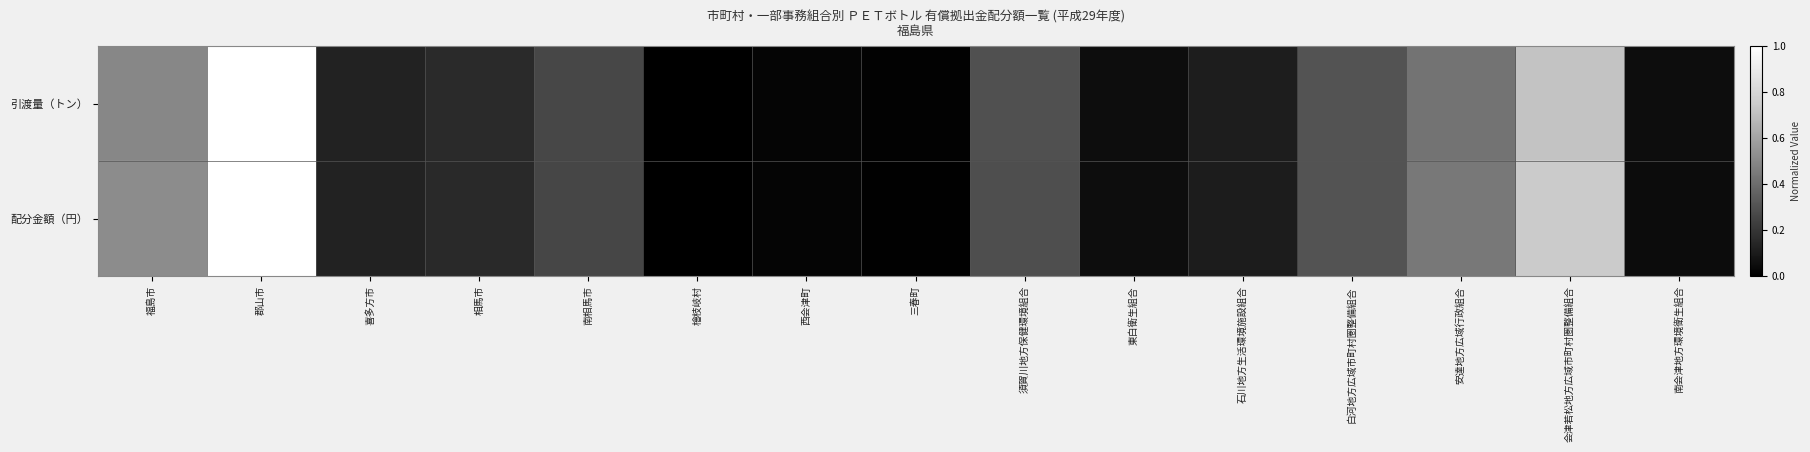

Reading left to right, extract all data points from this chart.

引渡量（トン）: 福島市=0.5	郡山市=1.0	喜多方市=0.1	相馬市=0.2	南相馬市=0.3	檜枝岐村=0.0	西会津町=0.0	三春町=0.0	須賀川地方保健環境組合=0.3	東白衛生組合=0.1	石川地方生活環境施設組合=0.1	白河地方広域市町村圏整備組合=0.3	安達地方広域行政組合=0.4	会津若松地方広域市町村圏整備組合=0.7	南会津地方環境衛生組合=0.1
配分金額（円）: 福島市=0.5	郡山市=1.0	喜多方市=0.1	相馬市=0.2	南相馬市=0.3	檜枝岐村=0.0	西会津町=0.0	三春町=0.0	須賀川地方保健環境組合=0.3	東白衛生組合=0.1	石川地方生活環境施設組合=0.1	白河地方広域市町村圏整備組合=0.3	安達地方広域行政組合=0.4	会津若松地方広域市町村圏整備組合=0.7	南会津地方環境衛生組合=0.0